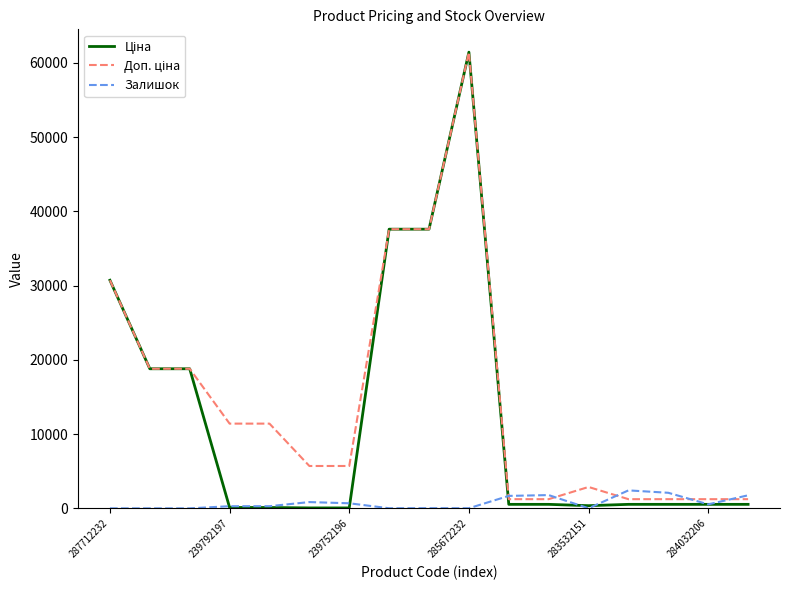

Does the chart display data point markers on the line(s)?

No